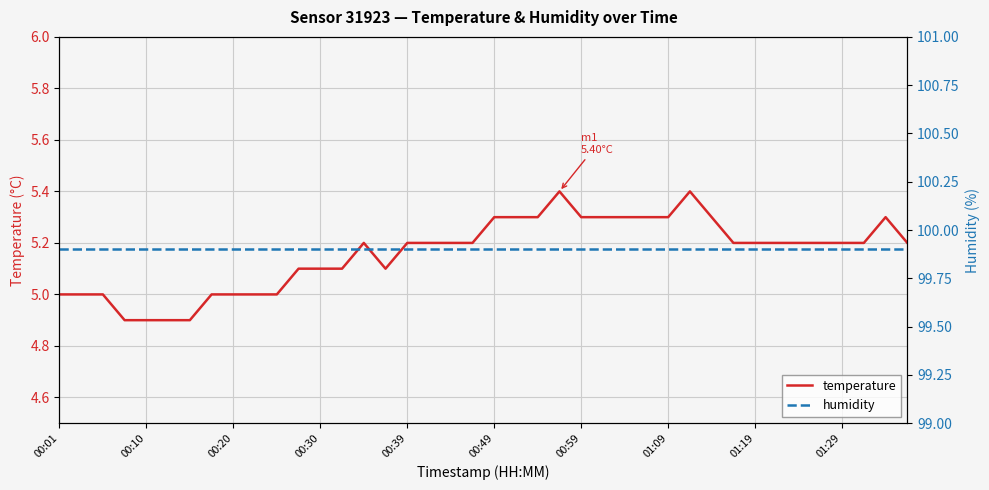

True or false: humidity and temperature intersect in this chart.

False